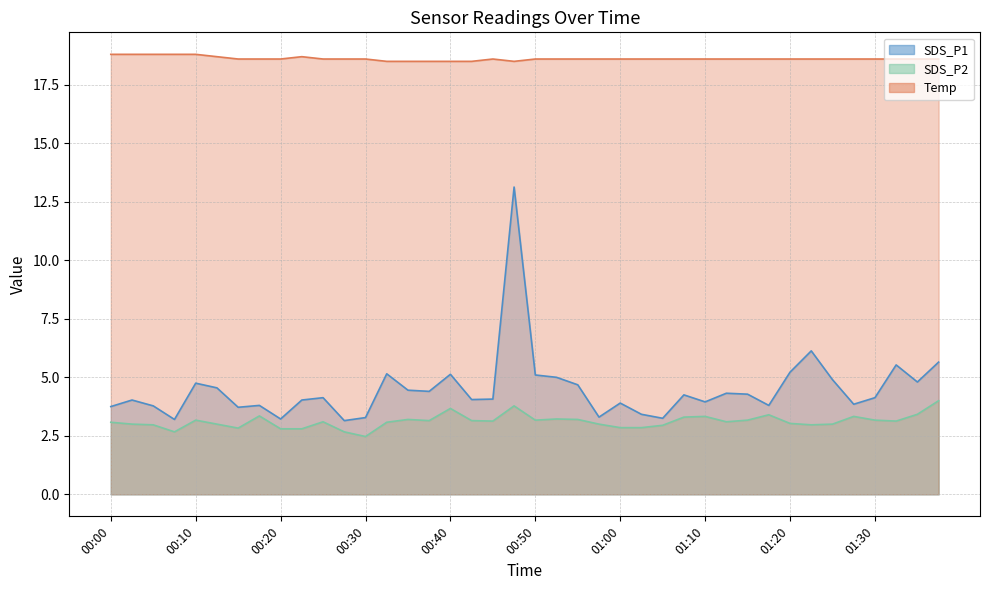

Read the SDS_P1 value at 01:02.

3.4